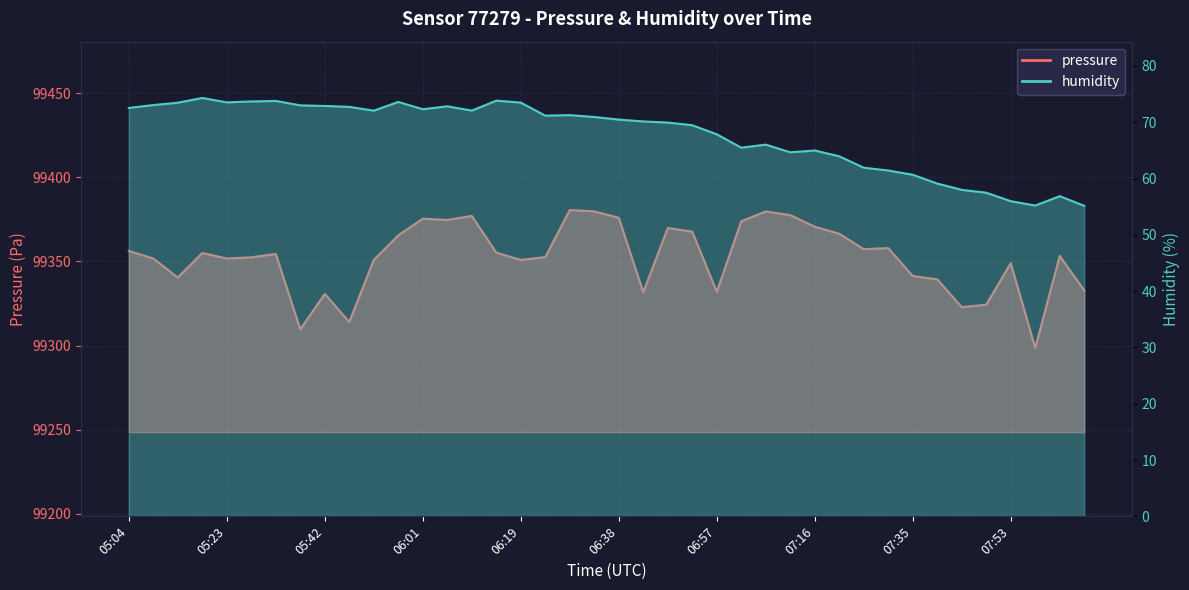

Reading left to right, list all the values displayed in this chart.

pressure: 05:04=99356.2	05:09=99351.8	05:14=99340.4	05:18=99355.0	05:23=99351.8	05:28=99352.4	05:32=99354.4	05:37=99309.7	05:42=99330.7	05:46=99314.1	05:51=99350.9	05:56=99365.5	06:01=99375.4	06:05=99374.6	06:10=99377.1	06:15=99355.2	06:19=99350.9	06:24=99352.6	06:29=99380.6	06:33=99379.7	06:38=99375.9	06:43=99331.7	06:48=99369.9	06:52=99367.7	06:57=99331.9	07:02=99373.9	07:06=99379.7	07:11=99377.5	07:16=99370.6	07:20=99366.4	07:25=99357.3	07:30=99357.9	07:35=99341.3	07:39=99339.4	07:44=99322.8	07:49=99324.3	07:53=99349.0	07:58=99298.6	08:03=99353.3	08:07=99332.8
humidity: 05:04=72.5	05:09=73.0	05:14=73.5	05:18=74.3	05:23=73.5	05:28=73.7	05:32=73.8	05:37=73.0	05:42=72.9	05:46=72.7	05:51=72.0	05:56=73.6	06:01=72.3	06:05=72.8	06:10=72.1	06:15=73.8	06:19=73.5	06:24=71.2	06:29=71.3	06:33=70.9	06:38=70.5	06:43=70.1	06:48=69.9	06:52=69.5	06:57=67.9	07:02=65.5	07:06=66.0	07:11=64.7	07:16=65.0	07:20=64.0	07:25=61.9	07:30=61.4	07:35=60.7	07:39=59.1	07:44=58.0	07:49=57.5	07:53=56.0	07:58=55.2	08:03=56.9	08:07=55.1